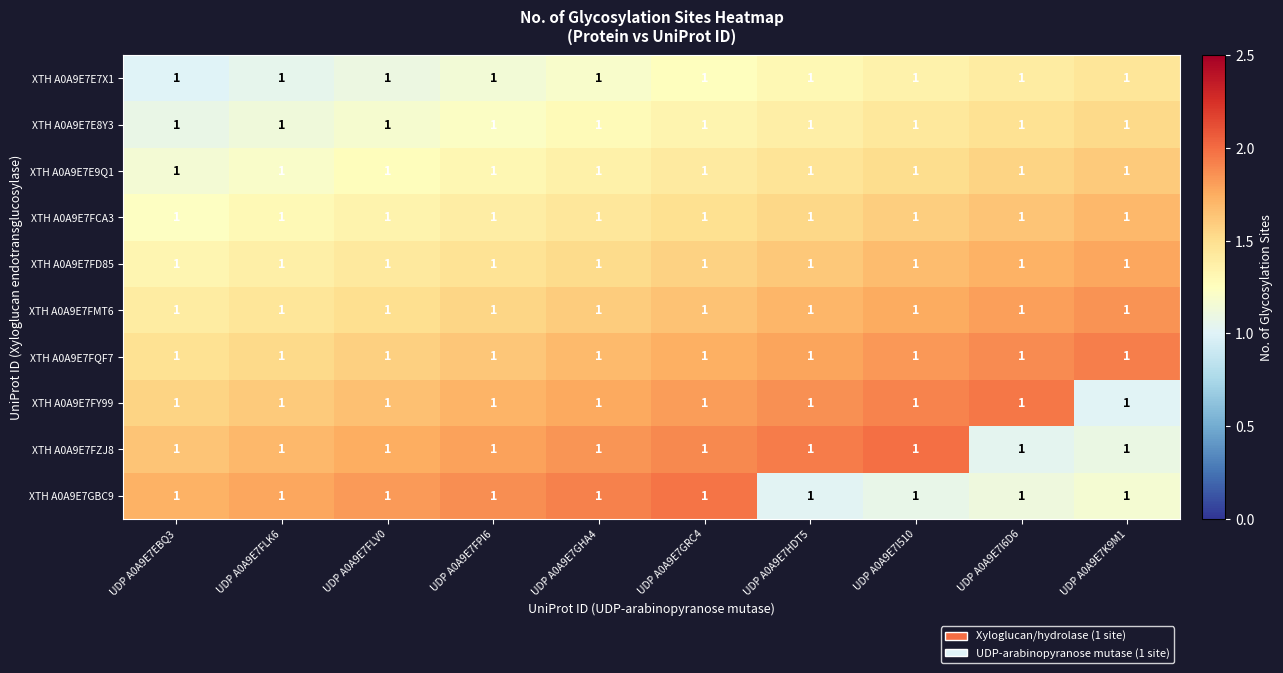

How many series are shown in this chart?

10